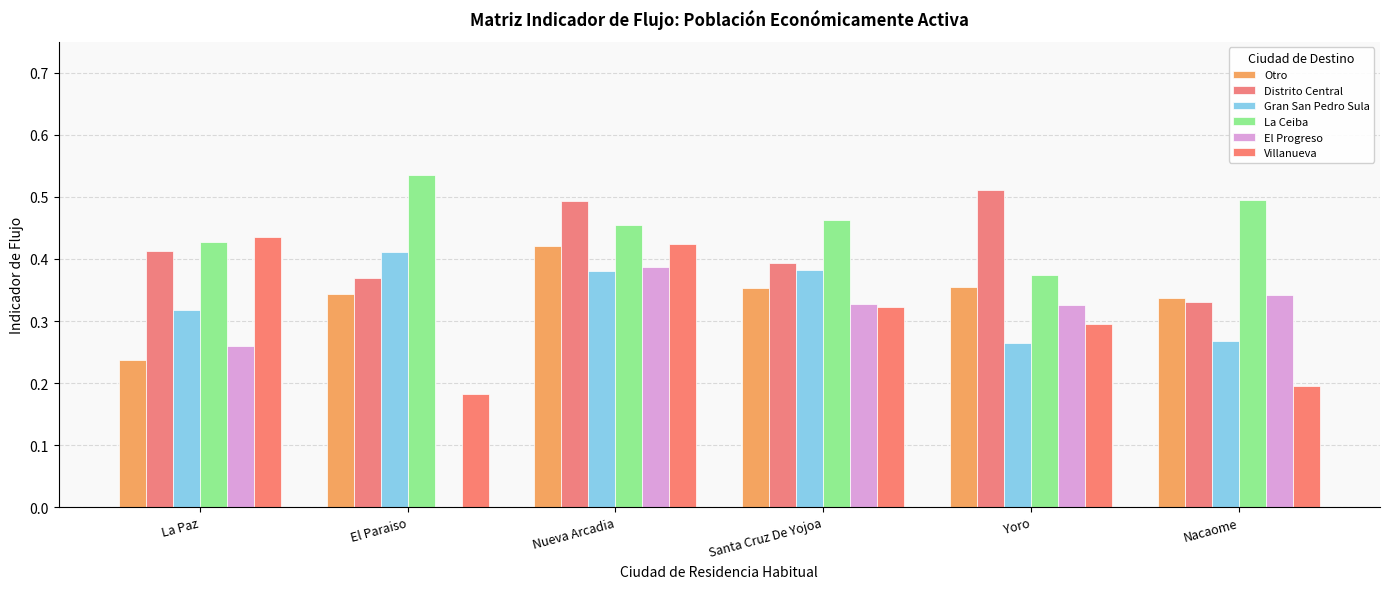

Reading left to right, transcribe all the data shown in this chart.

Otro: La Paz=0.2	El Paraiso=0.3	Nueva Arcadia=0.4	Santa Cruz De Yojoa=0.4	Yoro=0.4	Nacaome=0.3
Distrito Central: La Paz=0.4	El Paraiso=0.4	Nueva Arcadia=0.5	Santa Cruz De Yojoa=0.4	Yoro=0.5	Nacaome=0.3
Gran San Pedro Sula: La Paz=0.3	El Paraiso=0.4	Nueva Arcadia=0.4	Santa Cruz De Yojoa=0.4	Yoro=0.3	Nacaome=0.3
La Ceiba: La Paz=0.4	El Paraiso=0.5	Nueva Arcadia=0.5	Santa Cruz De Yojoa=0.5	Yoro=0.4	Nacaome=0.5
El Progreso: La Paz=0.3	El Paraiso=0.0	Nueva Arcadia=0.4	Santa Cruz De Yojoa=0.3	Yoro=0.3	Nacaome=0.3
Villanueva: La Paz=0.4	El Paraiso=0.2	Nueva Arcadia=0.4	Santa Cruz De Yojoa=0.3	Yoro=0.3	Nacaome=0.2